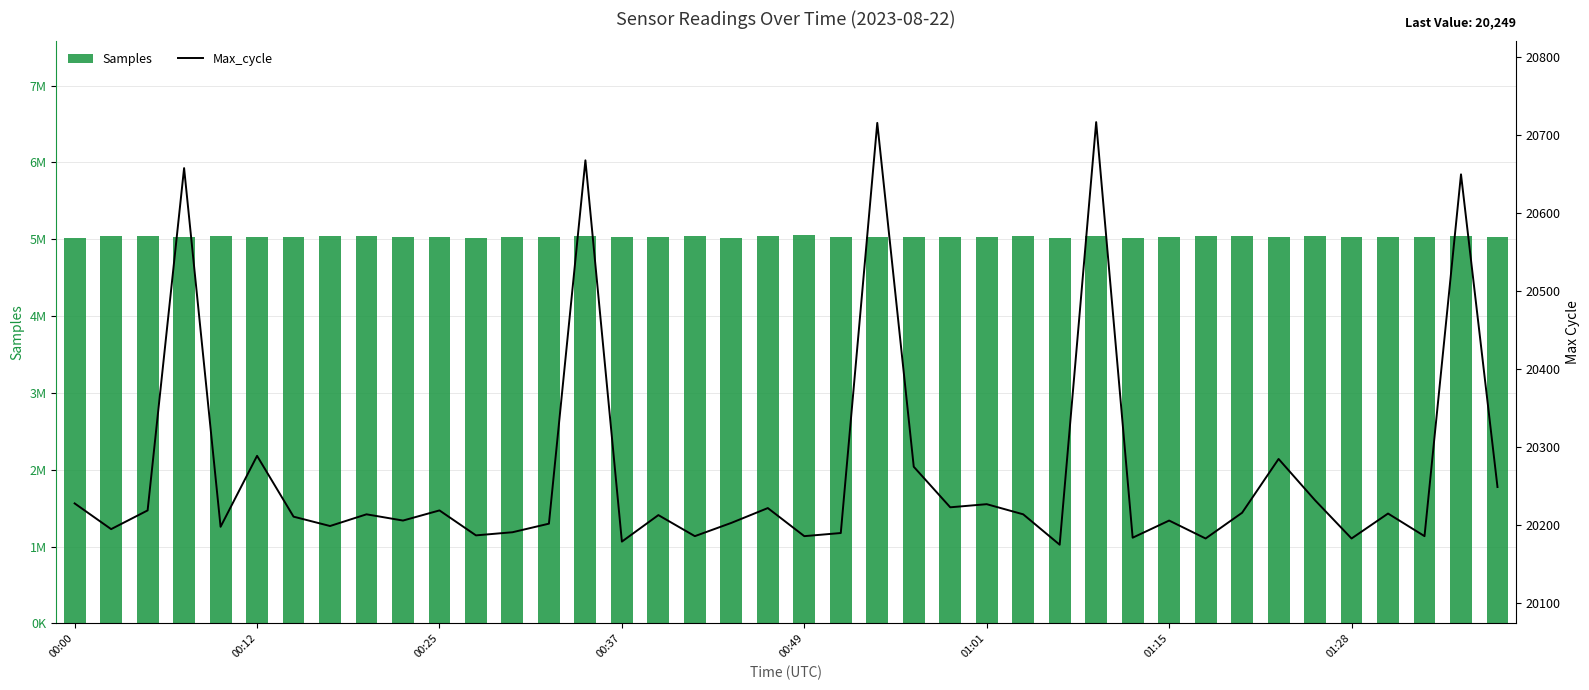

What is the smallest value displayed?

20175